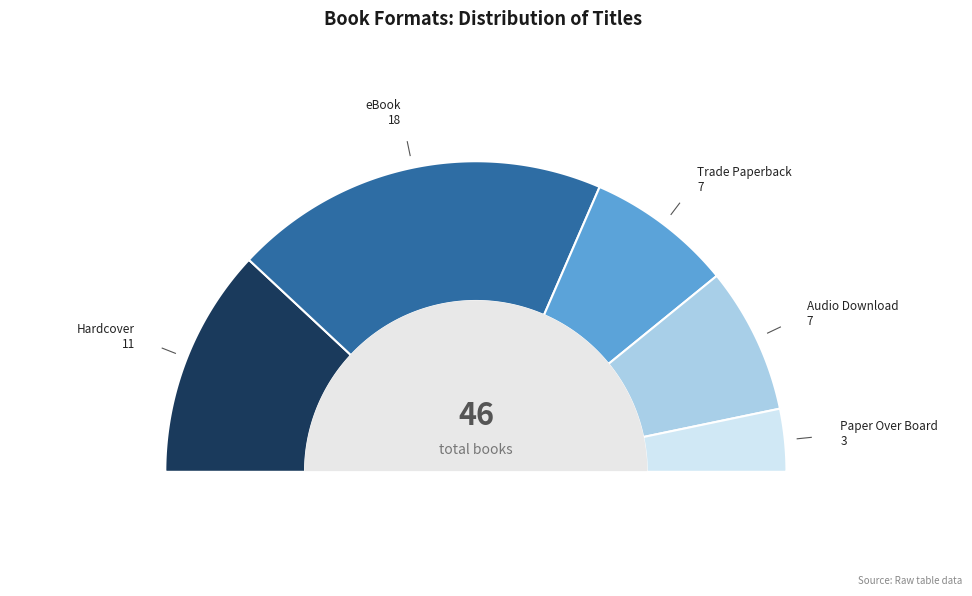

Which has a higher value, eBook or Hardcover?

eBook